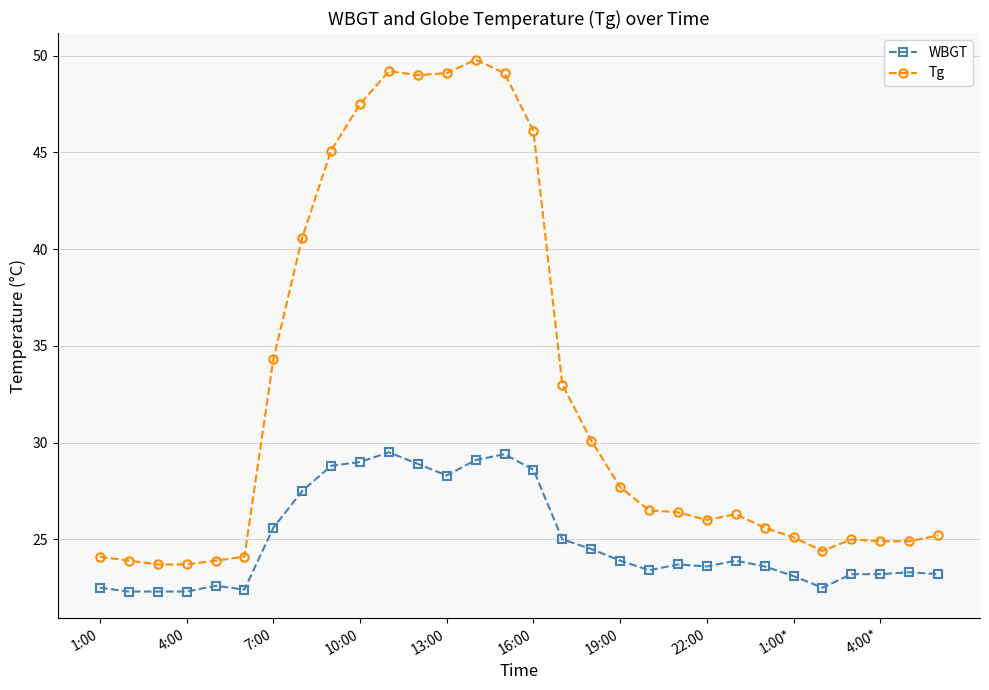

How many lines are shown in the chart?

2